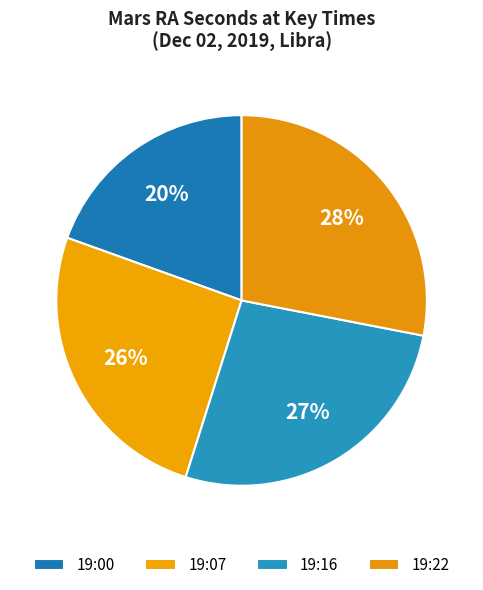

How many segments does this pie chart have?

4